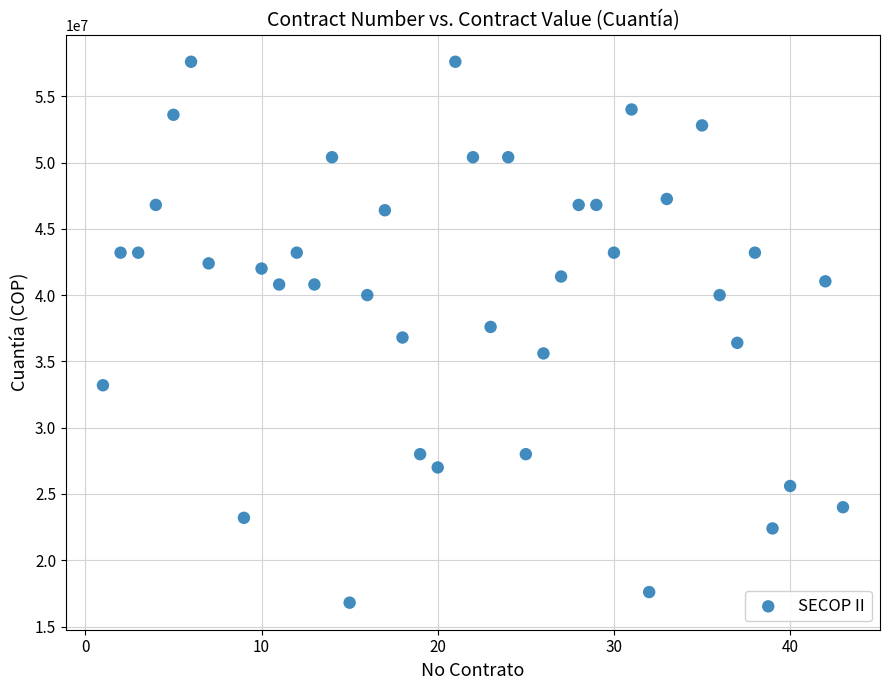

What is the range of Y values (max minus min)?

40800000